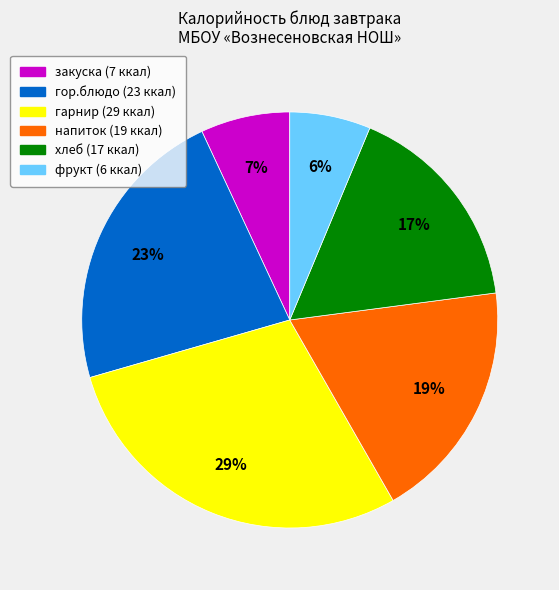

To the nearest percent, what percentage of the pie is хлеб?

17%